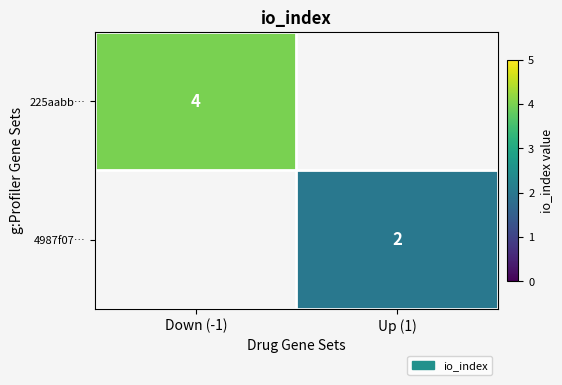

How many data points does each series have?

2